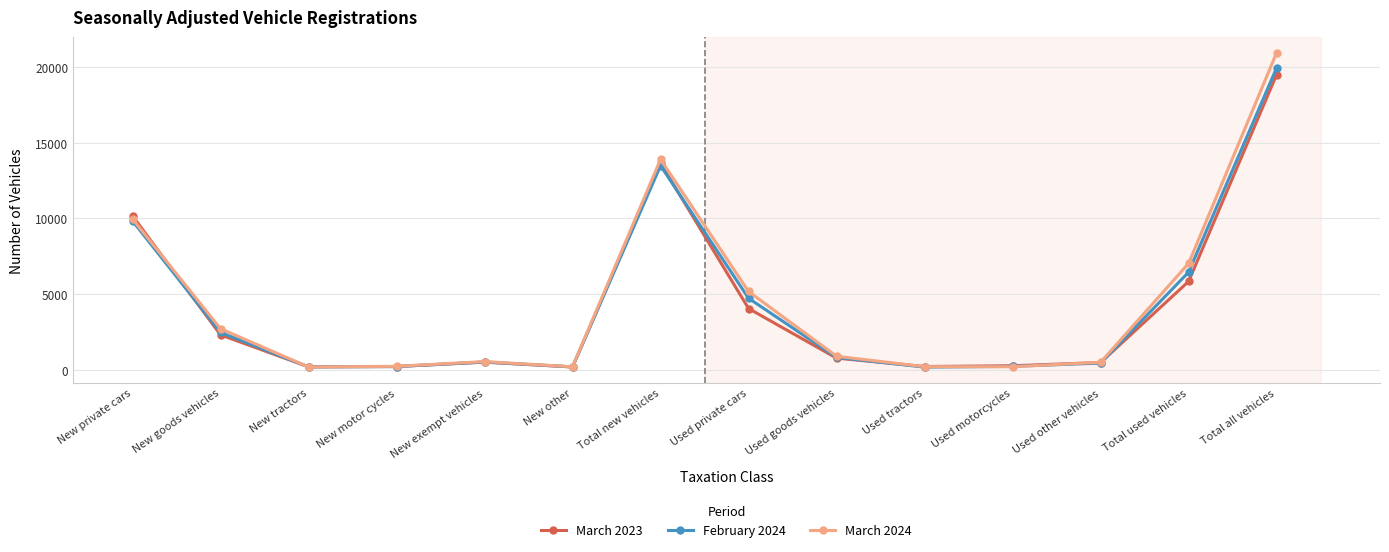

Where is the first local maximum for March 2023?

New exempt vehicles